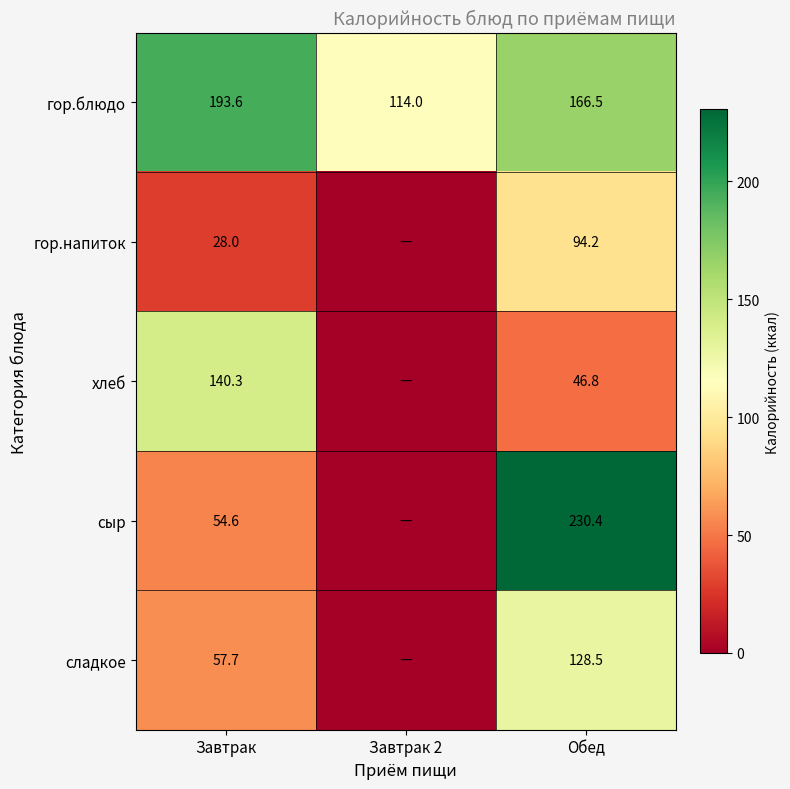

How many distinct data groups are displayed?

5